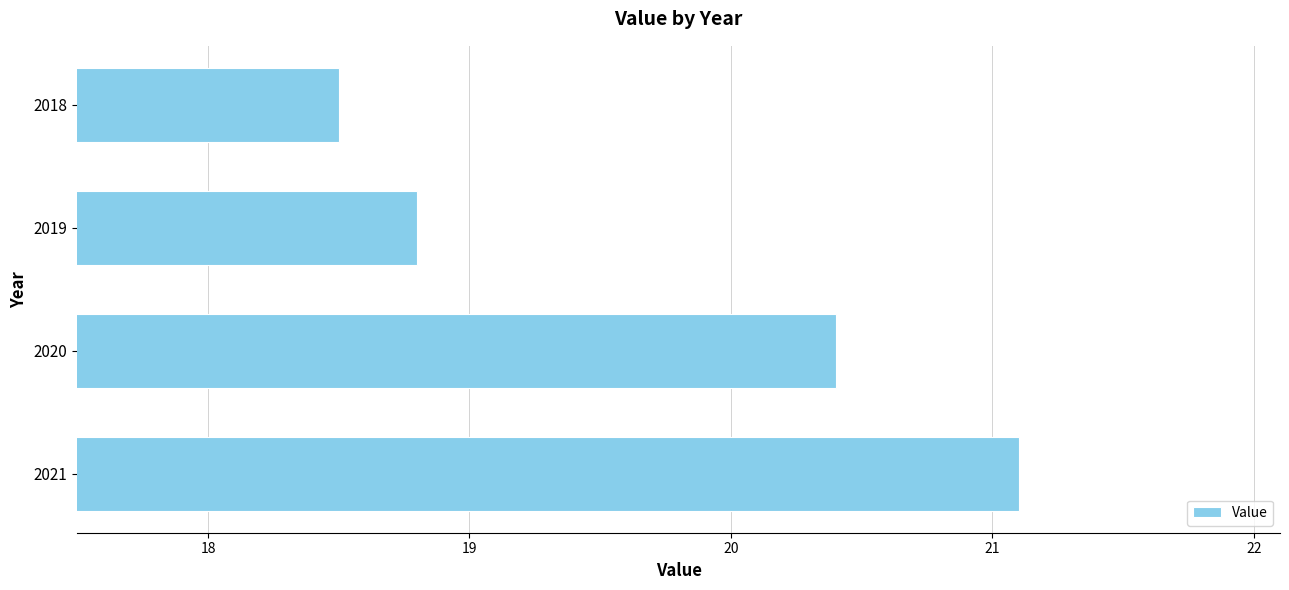

Rank the categories by value from lowest to highest.

2018, 2019, 2020, 2021